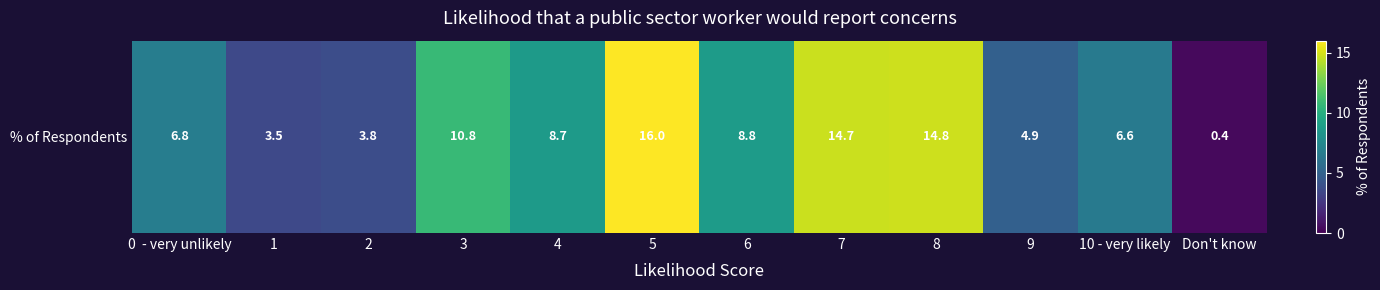

The chart shows a value of 6.8 at 0  - very unlikely. True or false?

True